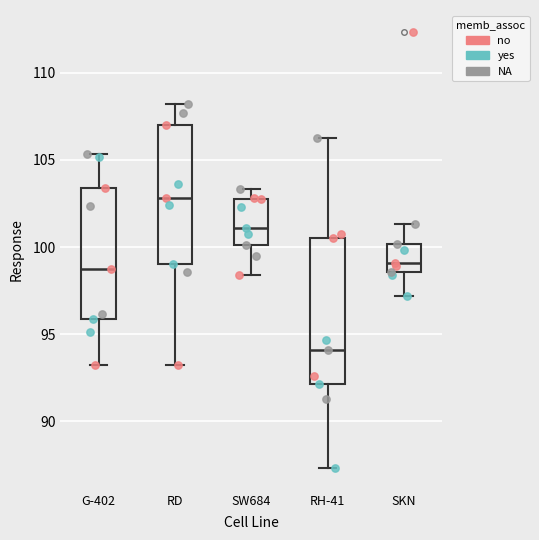

Where is the upper edge of the box for G-402 on the y-axis? The values are not printed on the chart, so give them approximately, as read against the axis.

103.5